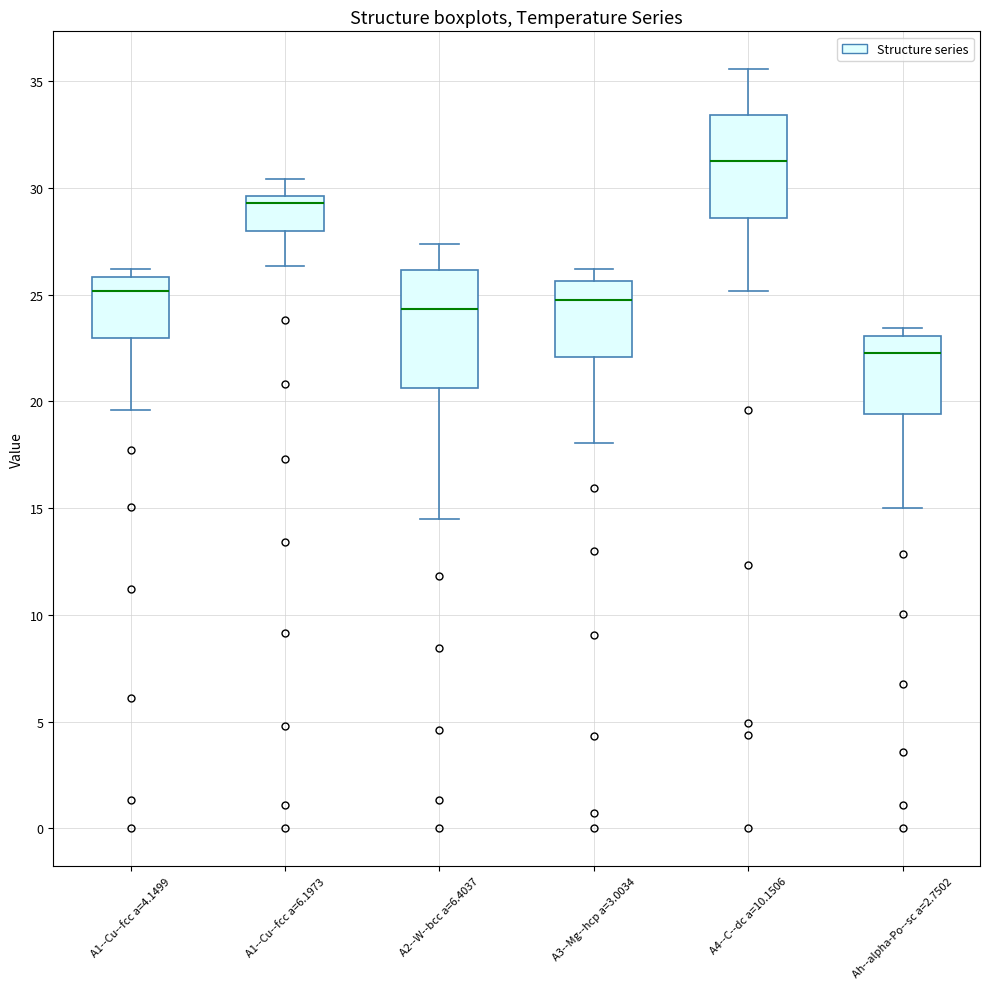

Which box's median line is the highest?

A4--C--dc a=10.1506